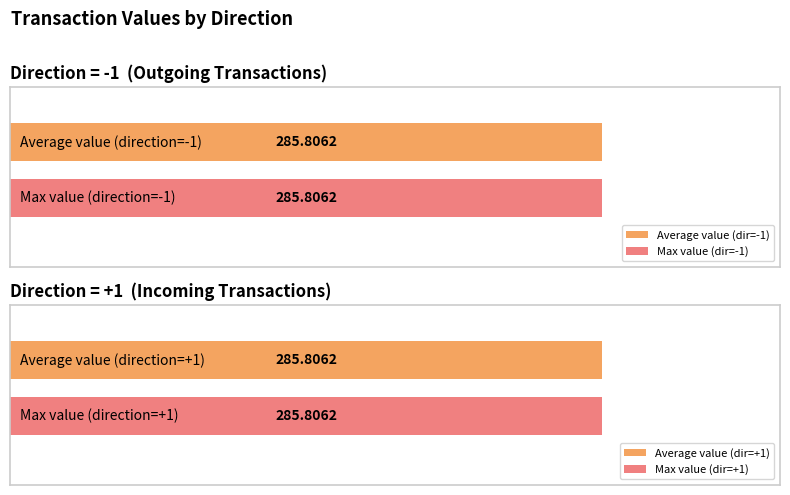

What value does the direction series have at 0?

-1.0